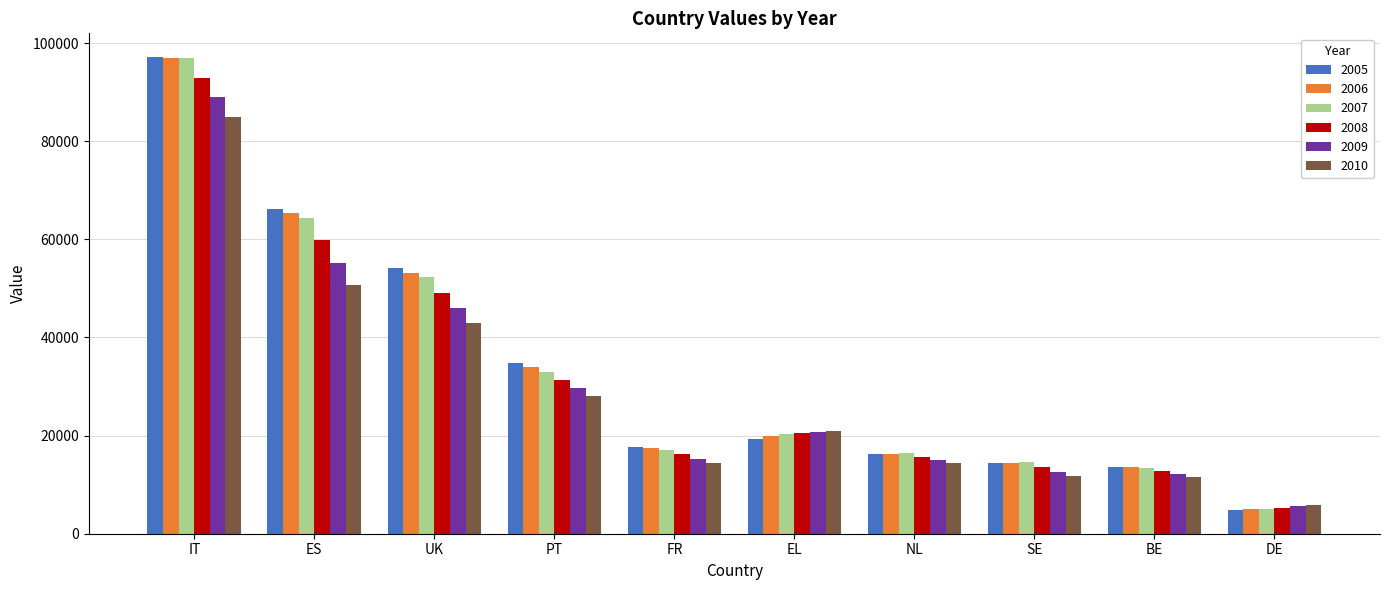

How many data points does each series have?

10